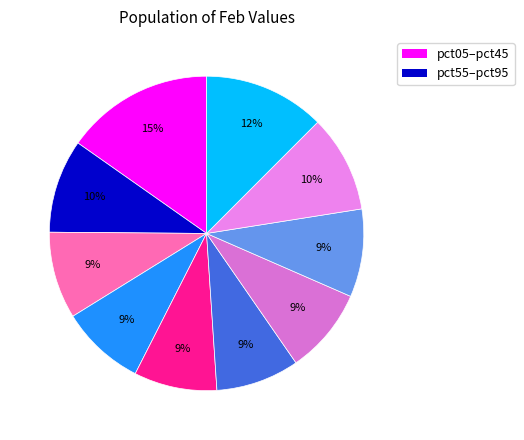

How many slices are in this pie chart?

10